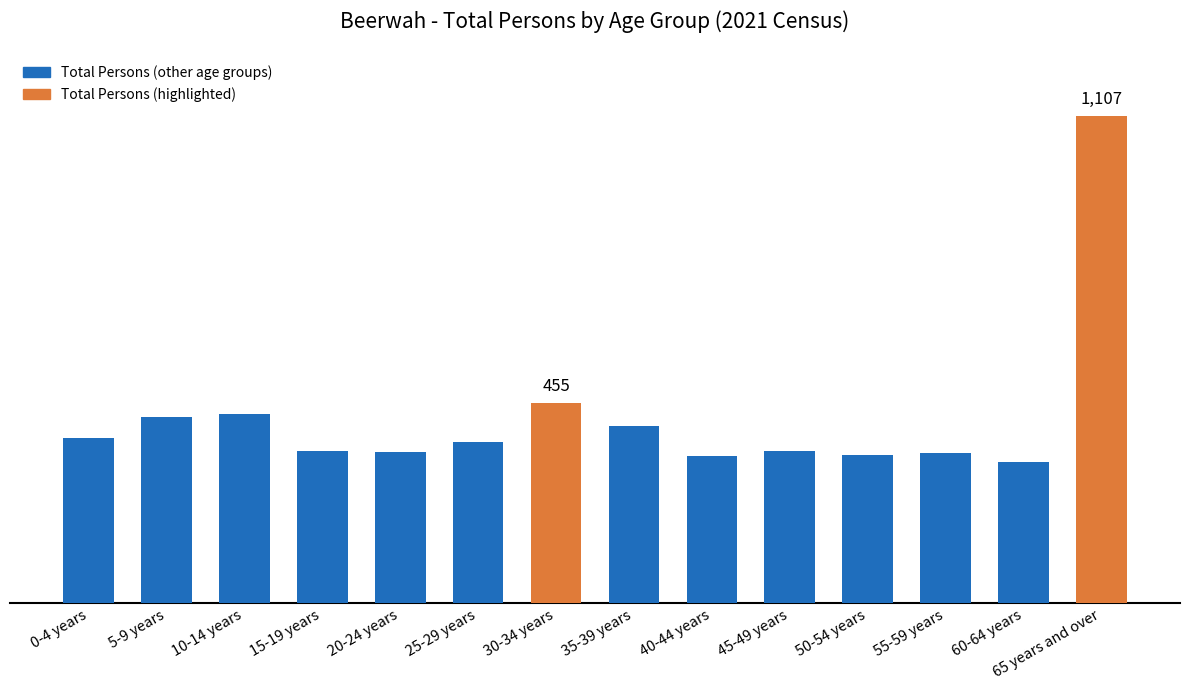

At which label does the data first exceed 367?

0-4 years